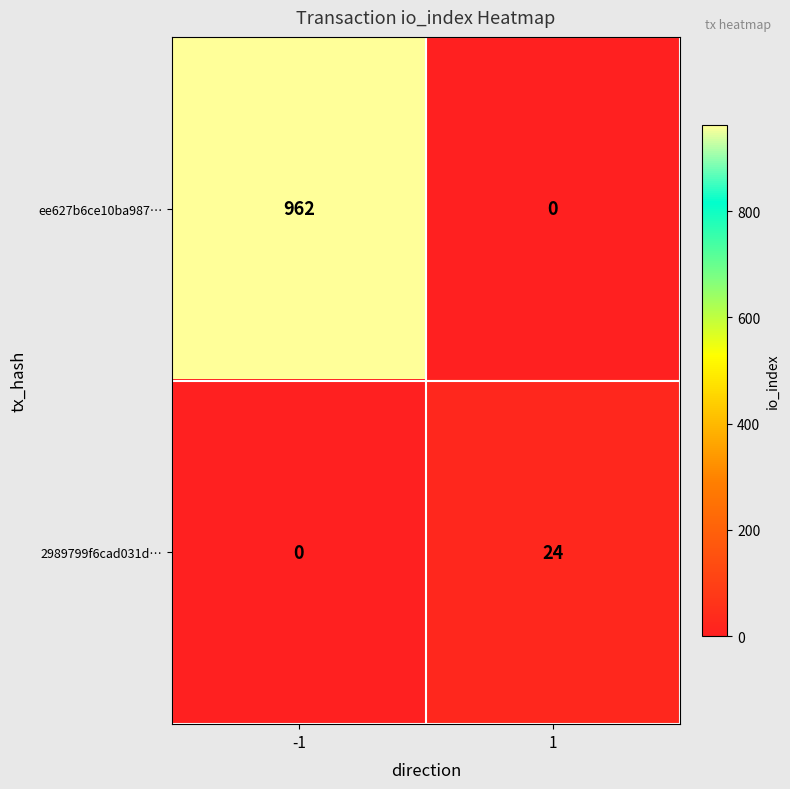

Which series changed the most between -1 and 1?

ee627b6ce10ba987…